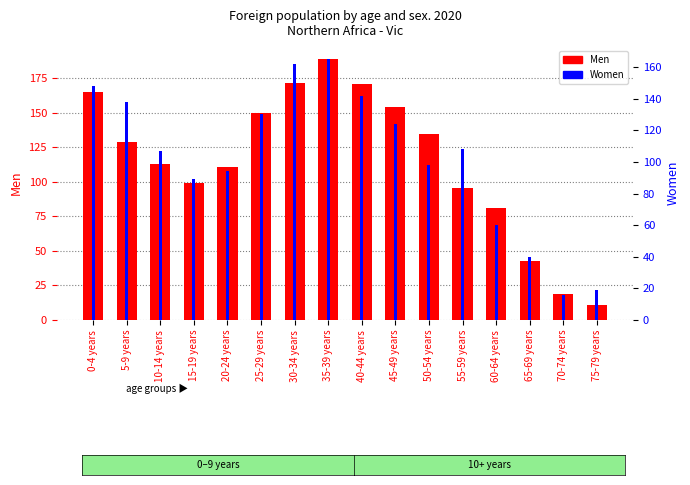

At which label does Women reach its peak?

35-39 years